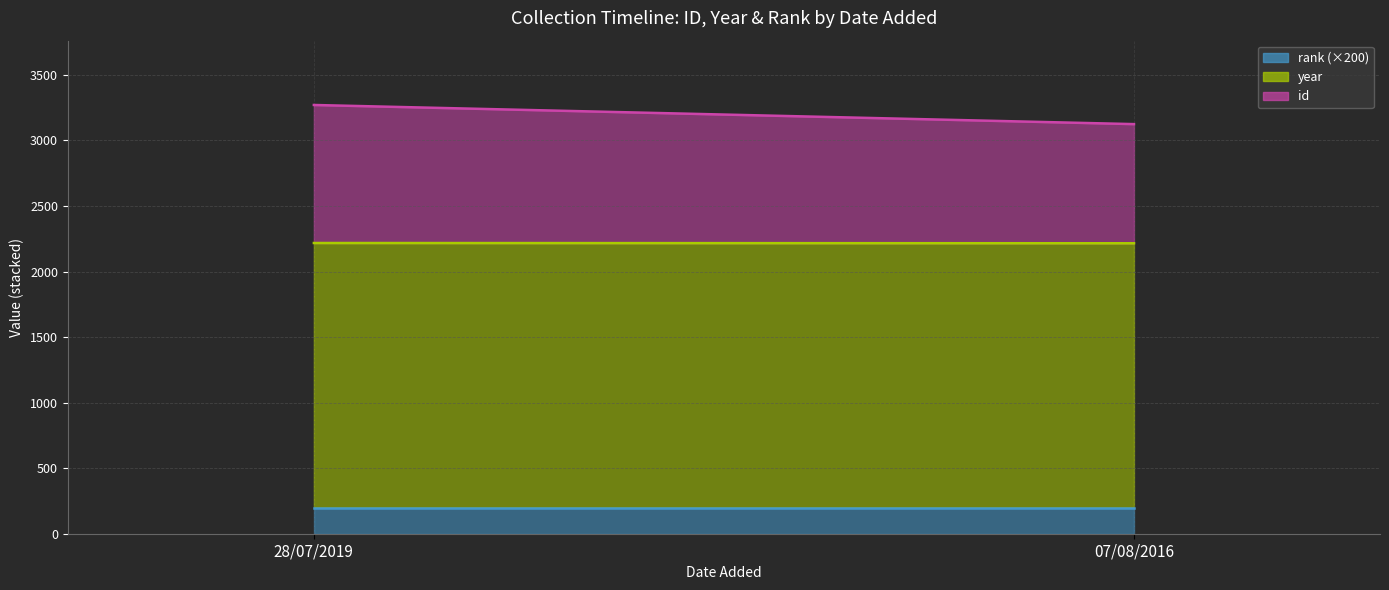

What is the lowest value of the id line series?

3125